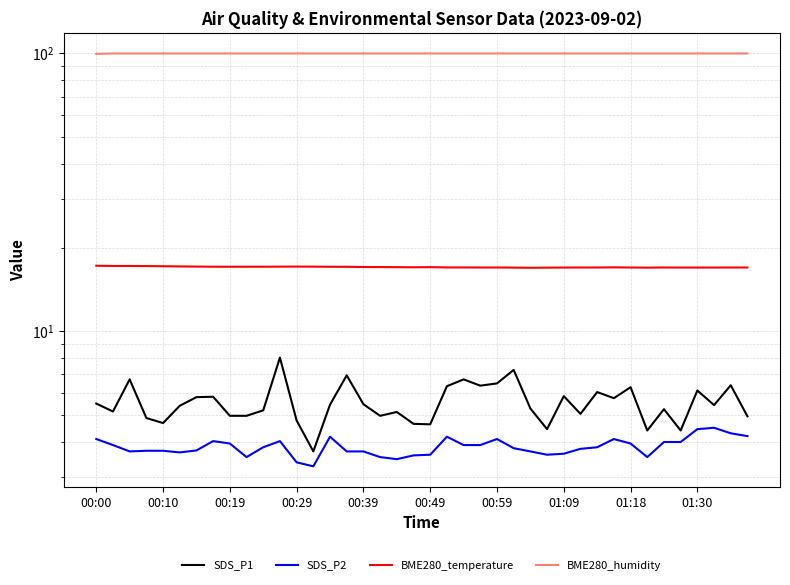

What is the difference between the second highest and minimum values in the BME280_temperature series?

0.3